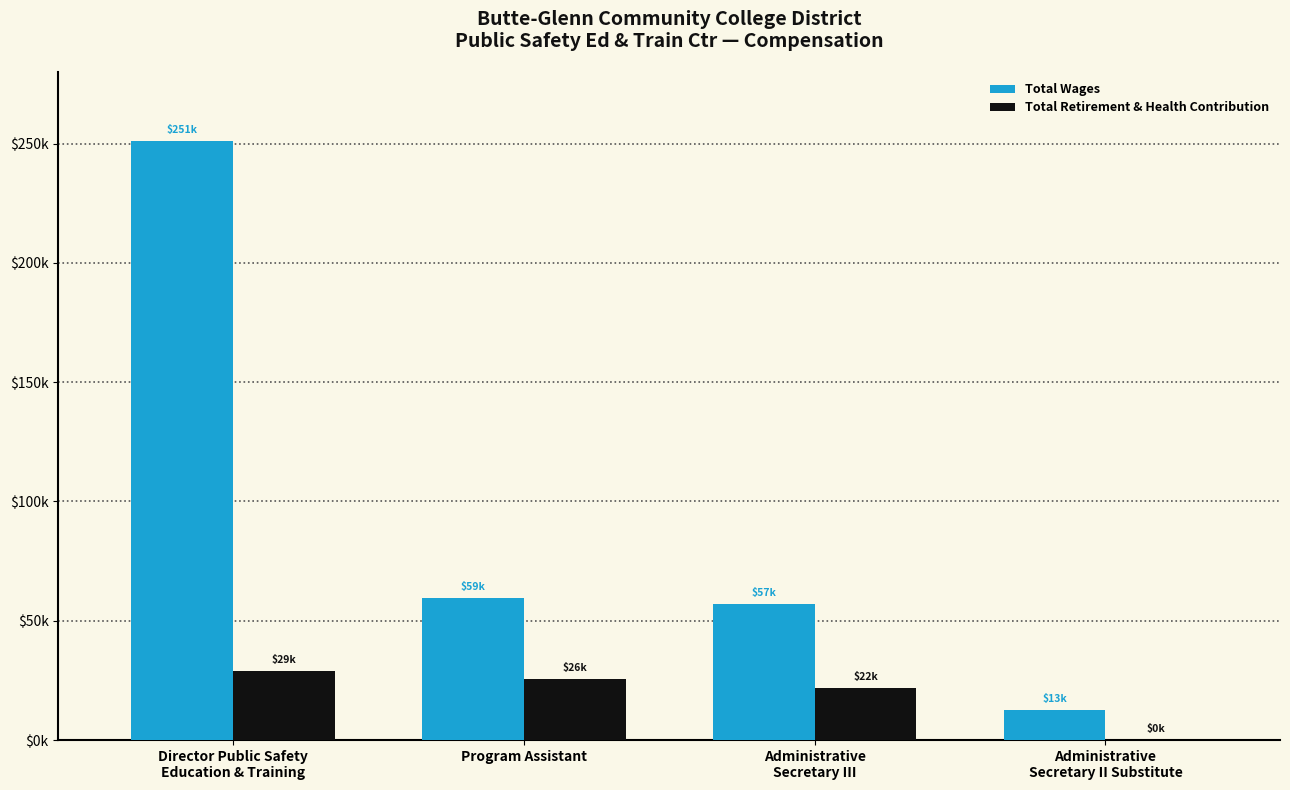

Is the value of Total Retirement & Health Contribution at Program Assistant greater than the value of Total Wages at Program Assistant?

No